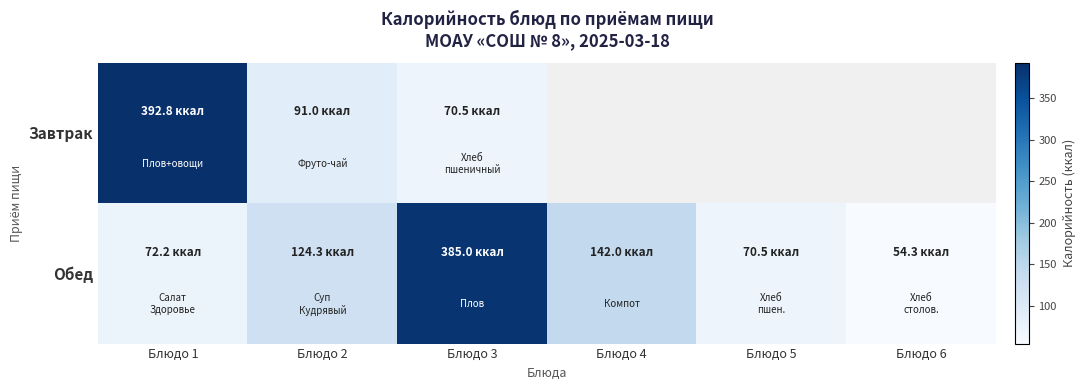

Rank the series at Блюдо 2 from highest to lowest value.

Обед, Завтрак